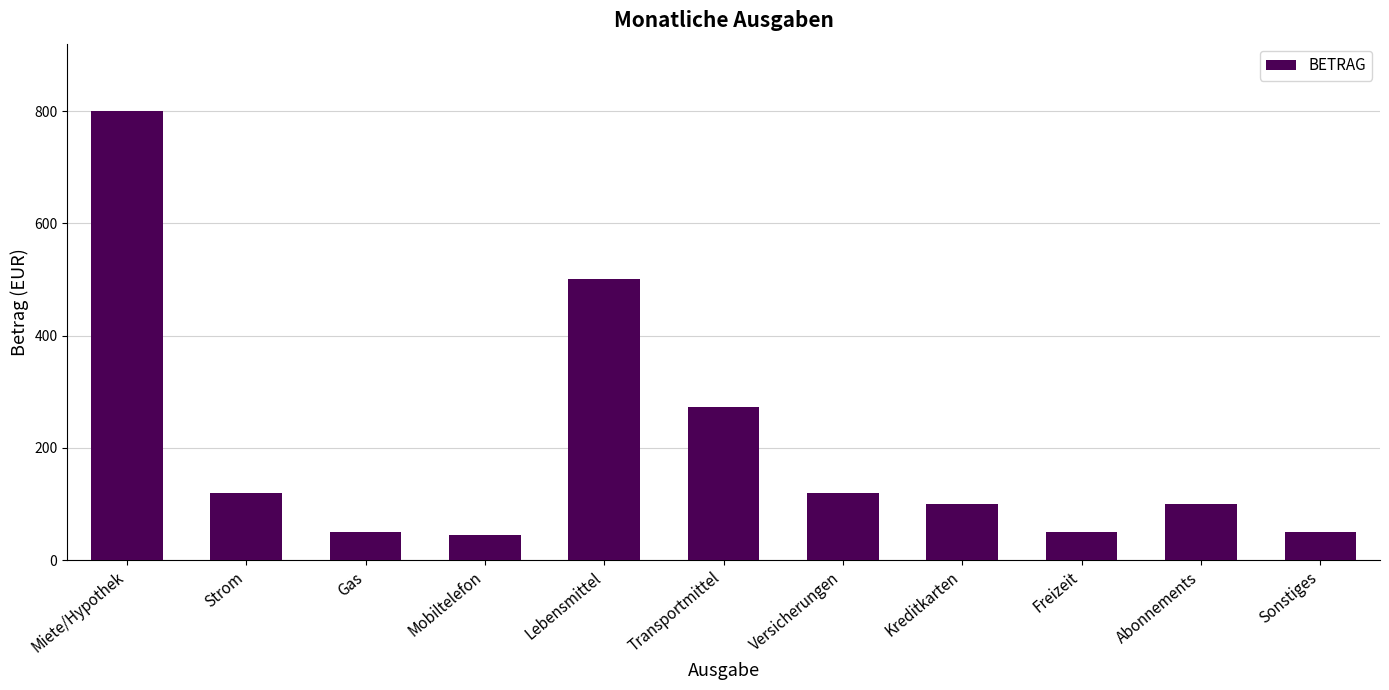

Reading left to right, what are all the values shown in this chart?

Miete/Hypothek=800	Strom=120	Gas=50	Mobiltelefon=45	Lebensmittel=500	Transportmittel=273	Versicherungen=120	Kreditkarten=100	Freizeit=50	Abonnements=100	Sonstiges=50